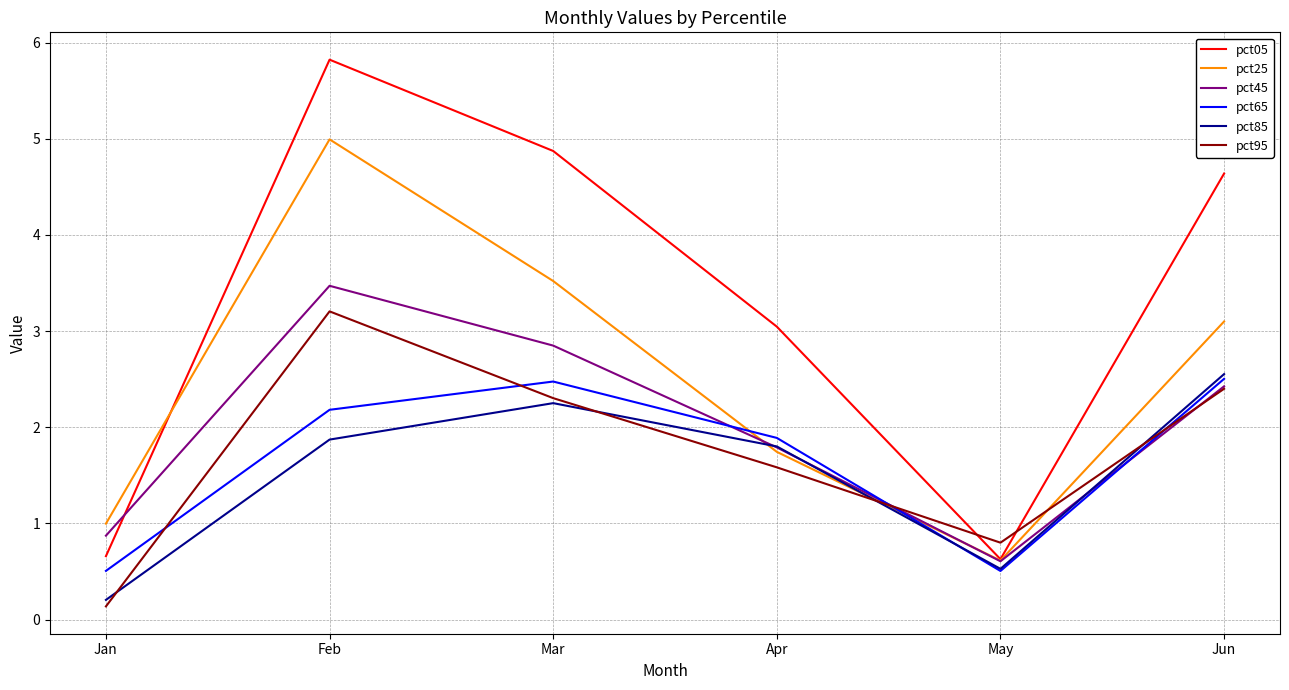

Reading left to right, transcribe all the data shown in this chart.

pct05: 0.7	5.8	4.9	3.0	0.6	4.6
pct25: 1.0	5.0	3.5	1.7	0.6	3.1
pct45: 0.9	3.5	2.8	1.8	0.6	2.4
pct65: 0.5	2.2	2.5	1.9	0.5	2.5
pct85: 0.2	1.9	2.3	1.8	0.5	2.6
pct95: 0.1	3.2	2.3	1.6	0.8	2.4